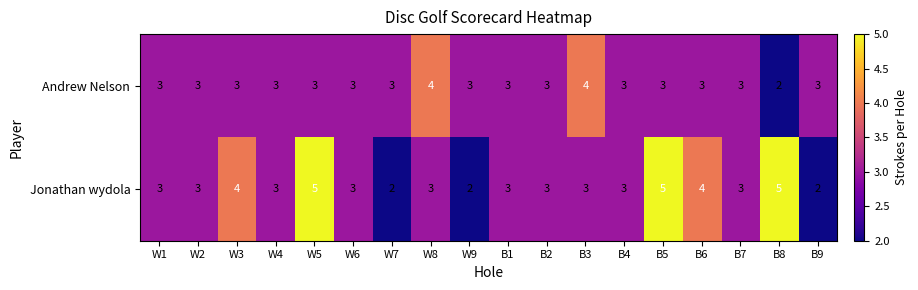

What is the total value across all series at W2?

6